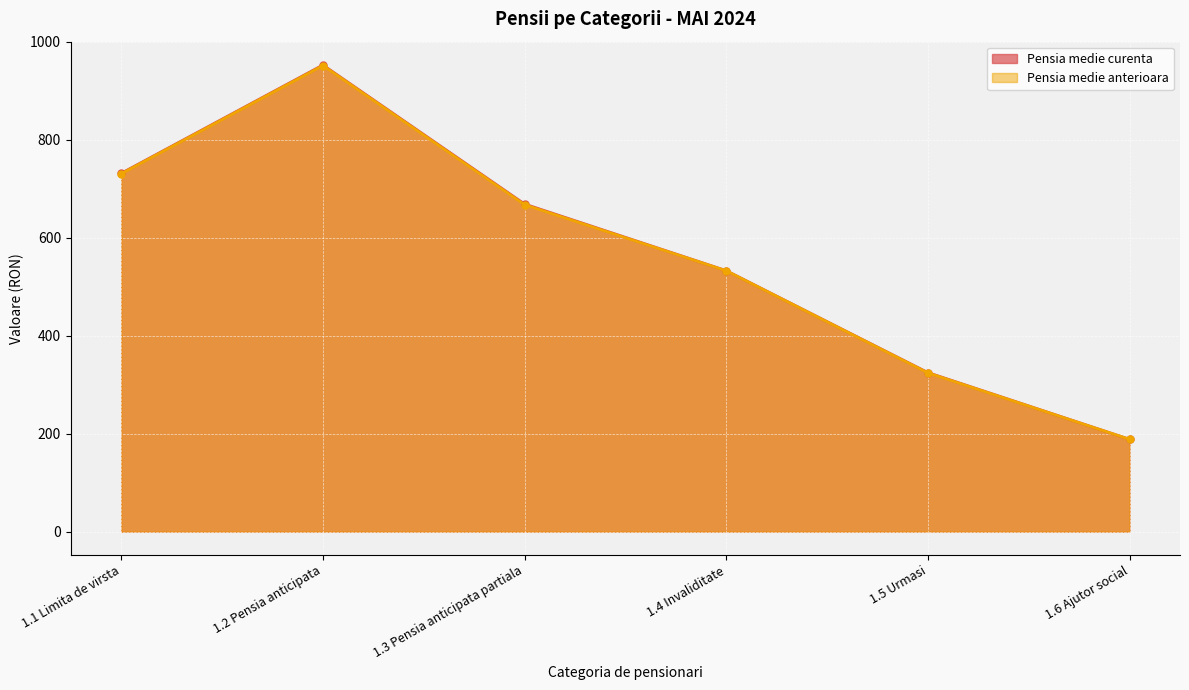

What is the difference between the highest and lowest values at 1.3 Pensia anticipata partiala?

1.3